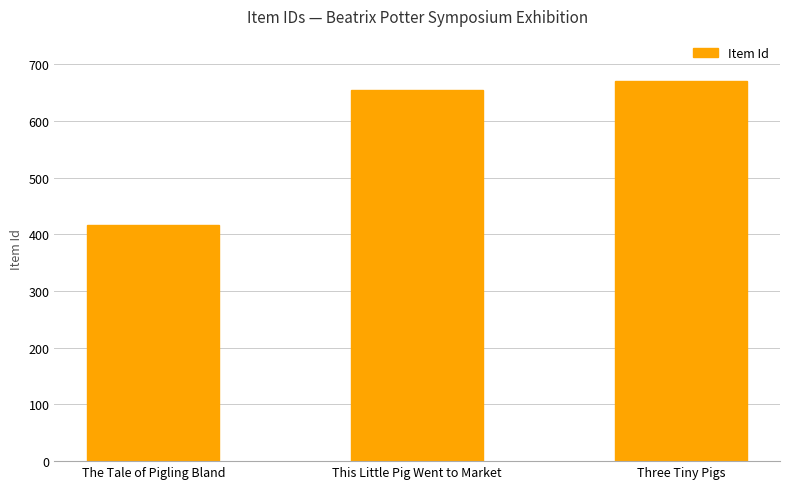

What is the smallest value displayed?

417